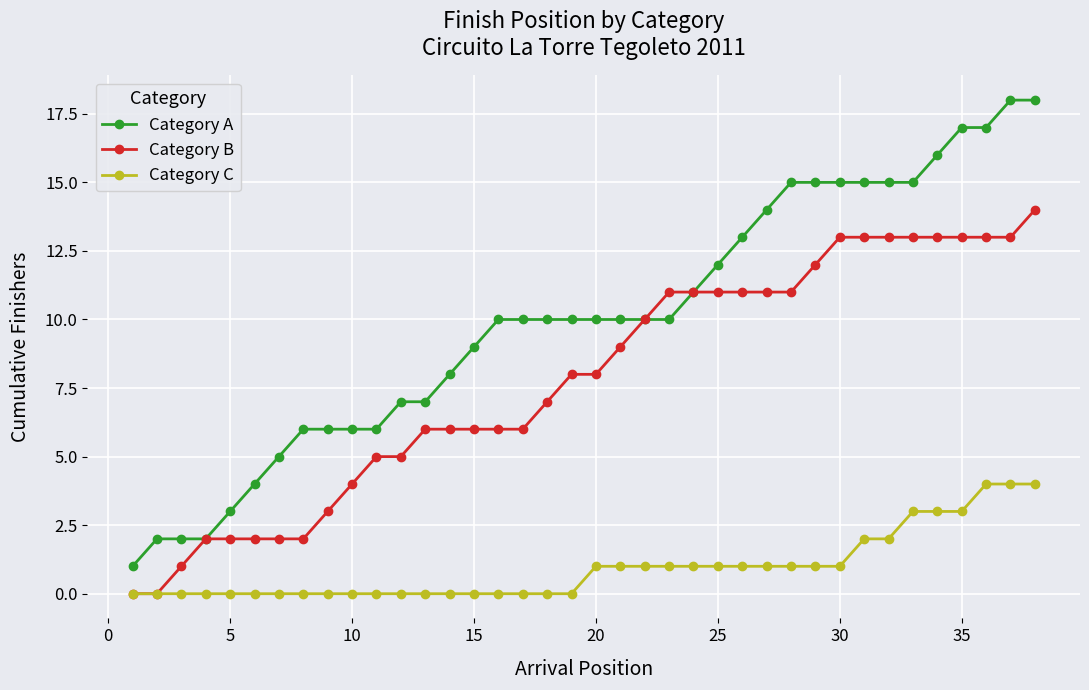

How many lines are shown in the chart?

3